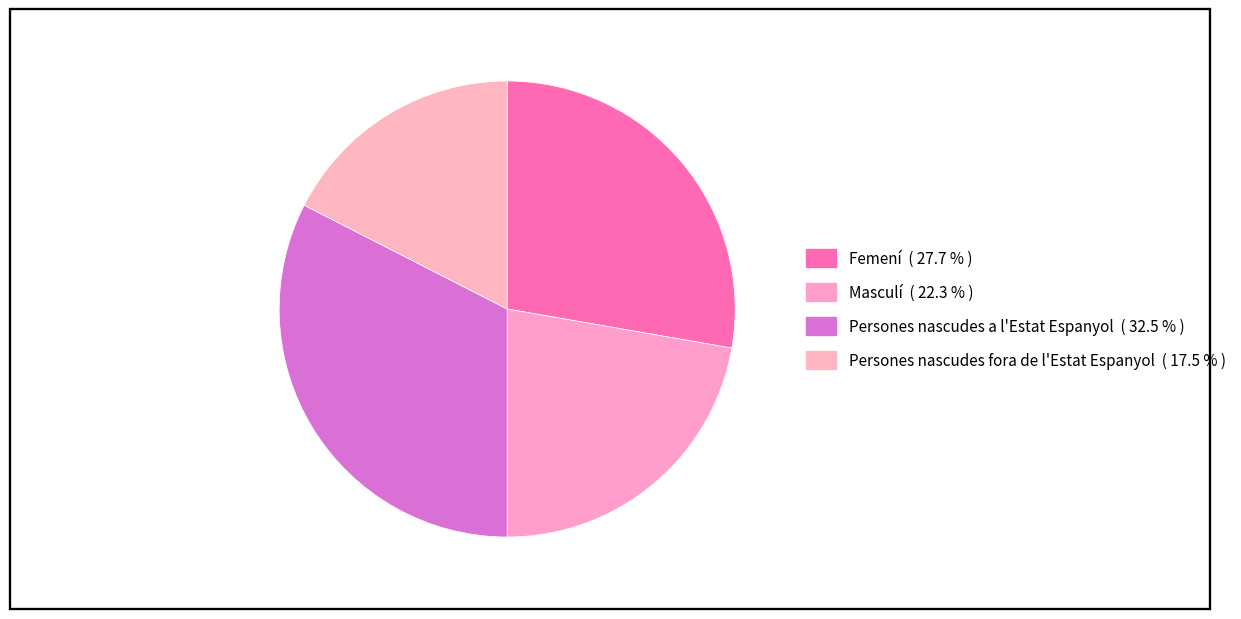

To the nearest percent, what portion does Masculí represent?

22%